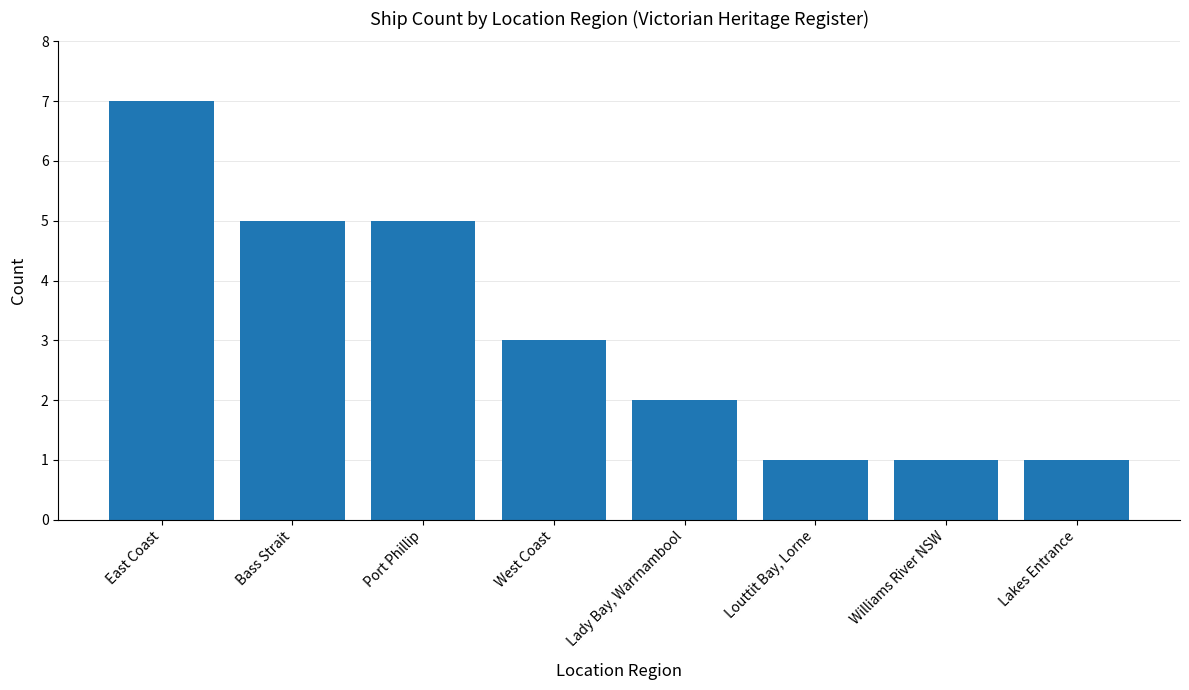

Reading left to right, transcribe all the data shown in this chart.

7	5	5	3	2	1	1	1